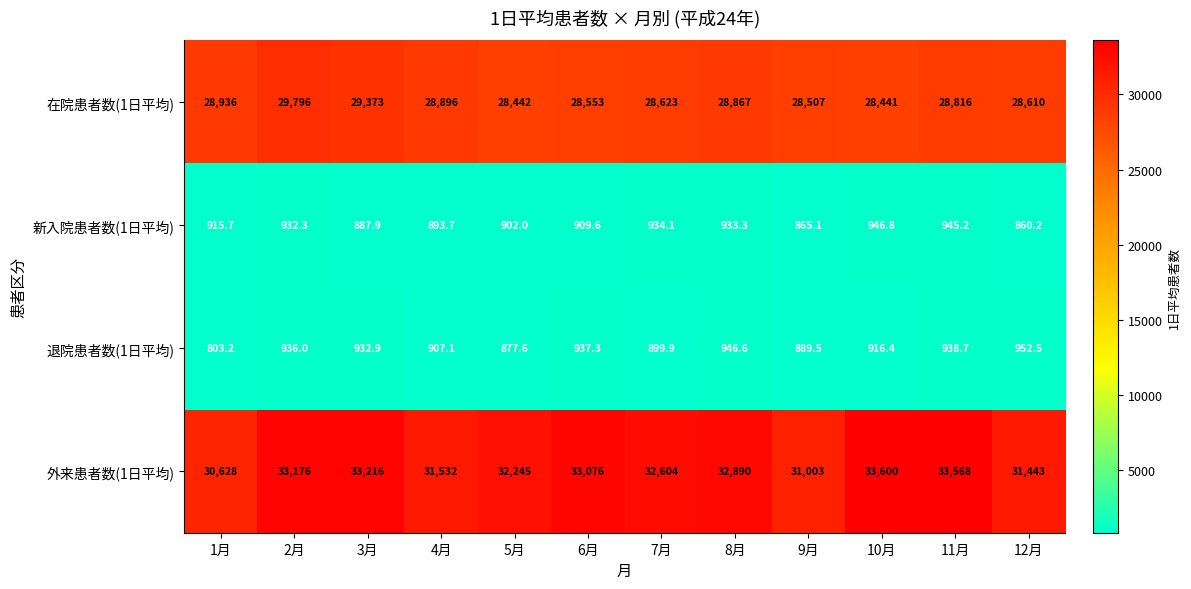

What is the minimum value shown in the chart?

803.2